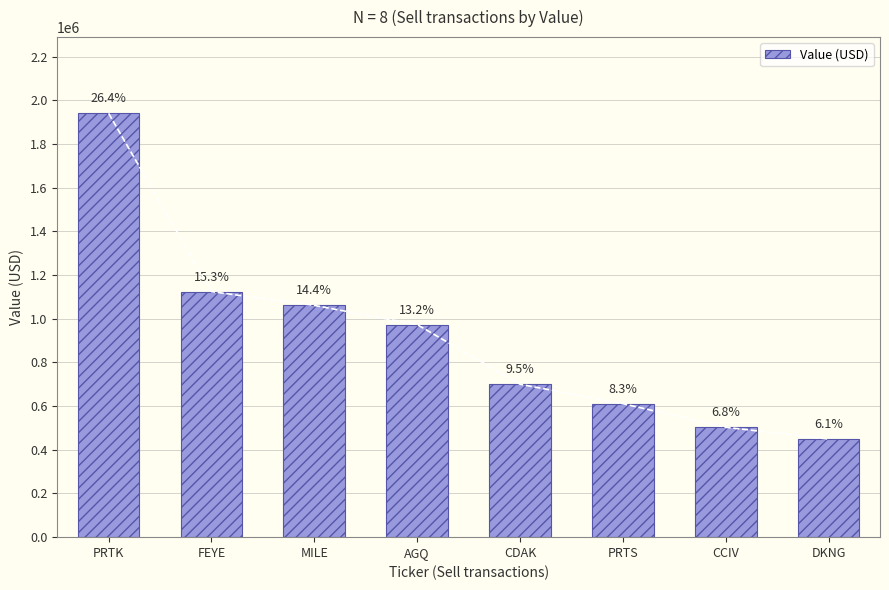

List the labels in order of value, largest first.

PRTK, FEYE, MILE, AGQ, CDAK, PRTS, CCIV, DKNG